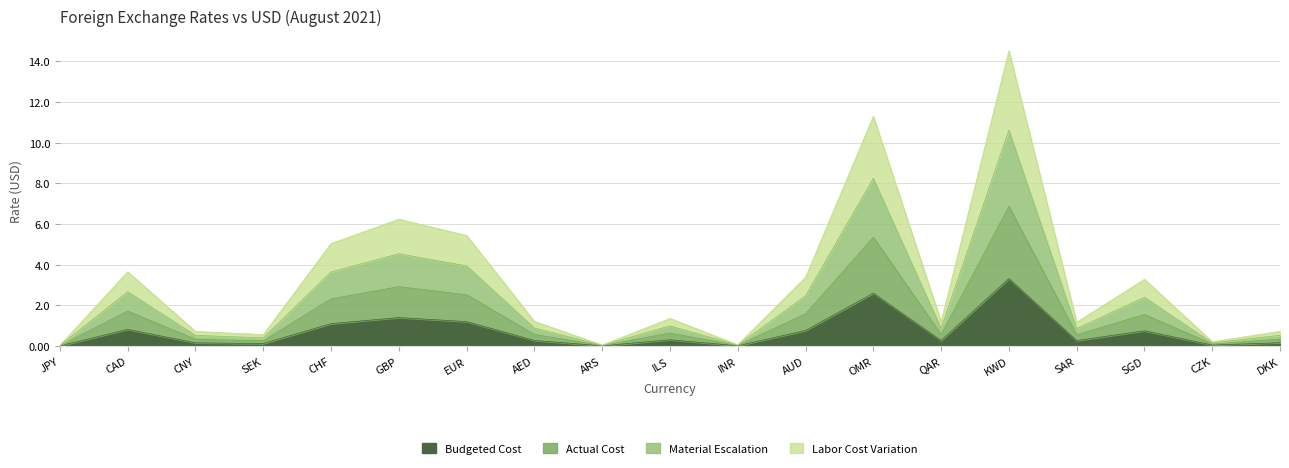

Rank the categories by Budgeted Cost value from lowest to highest.

JPY, ARS, INR, CZK, SEK, CNY, DKK, SAR, QAR, AED, ILS, SGD, AUD, CAD, CHF, EUR, GBP, OMR, KWD